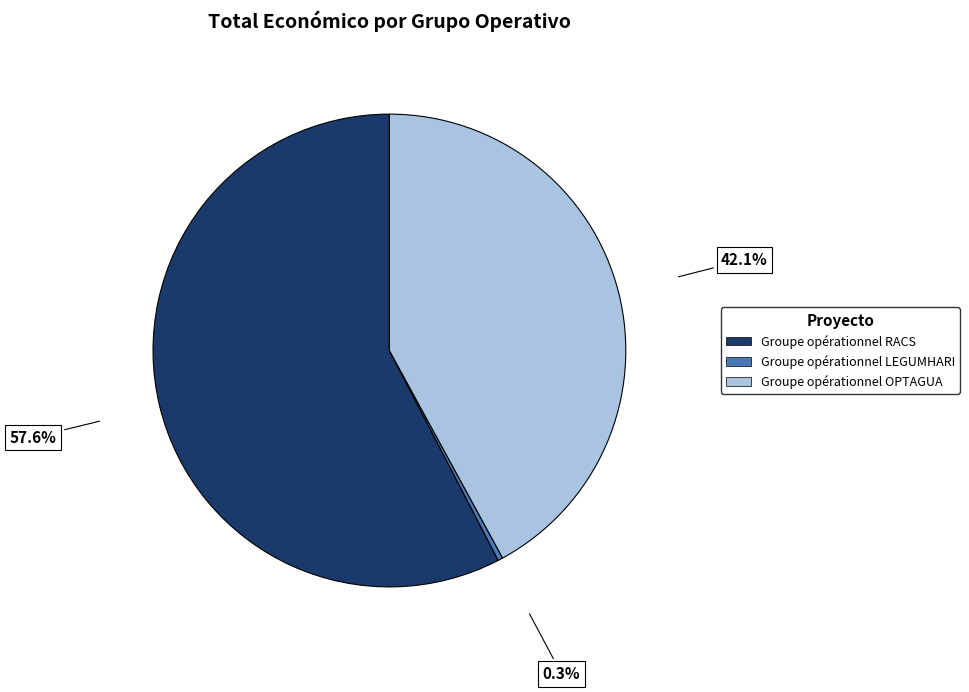

Is Groupe opérationnel LEGUMHARI the majority of the pie?

No